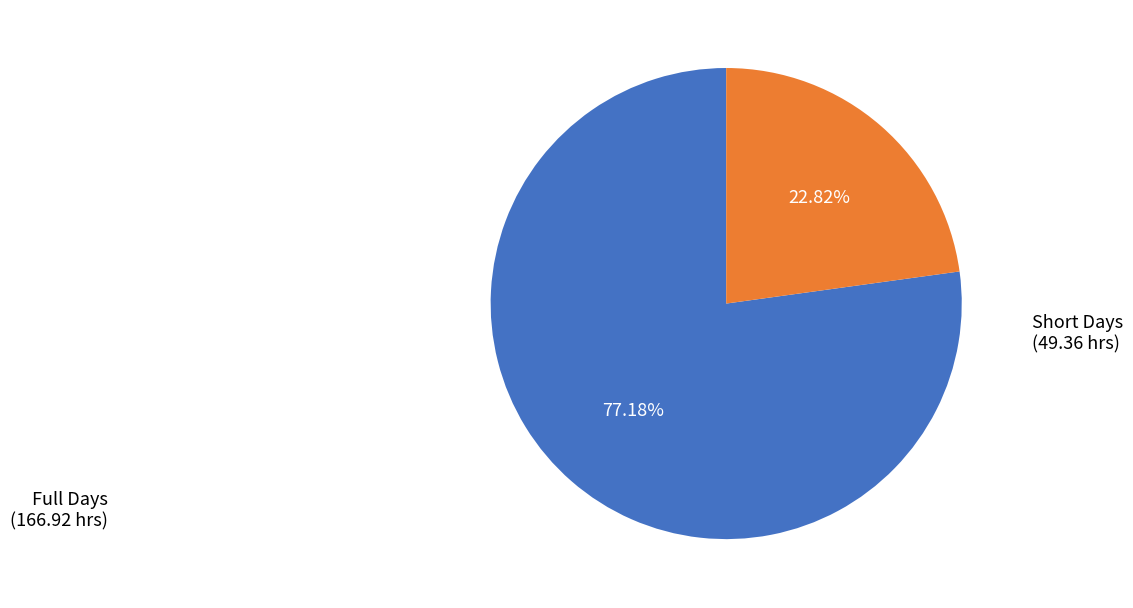

Count the number of slices in the pie.

2